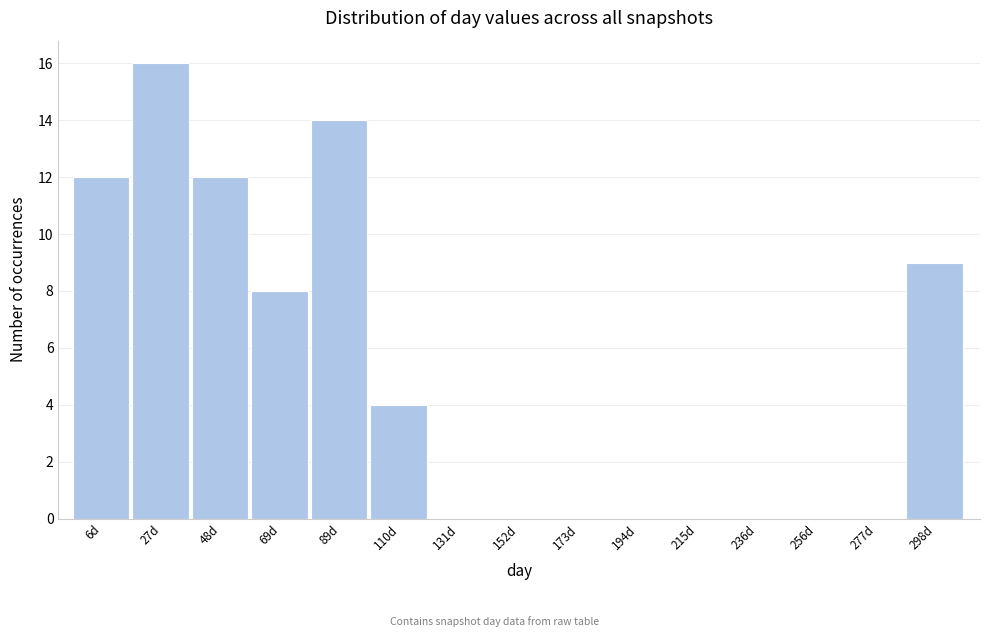

Reading right to left, transcribe all the data shown in this chart.

298d=9	277d=0	256d=0	236d=0	215d=0	194d=0	173d=0	152d=0	131d=0	110d=4	89d=14	69d=8	48d=12	27d=16	6d=12